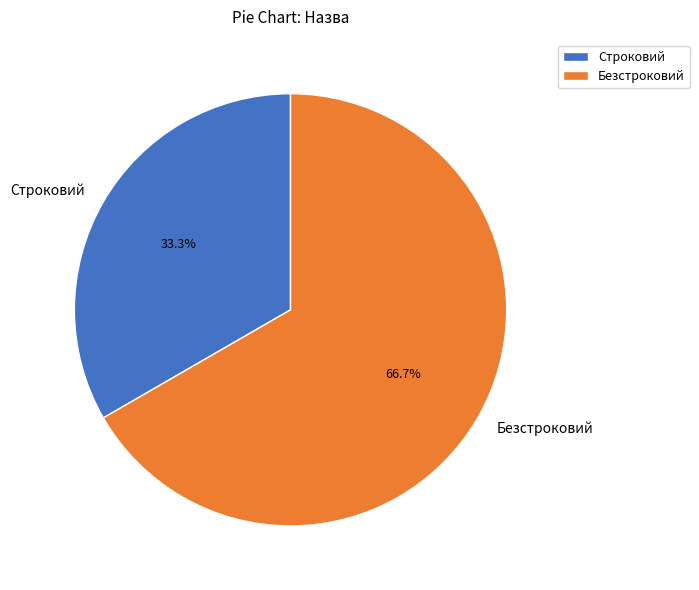

Which slice is the largest?

Безстроковий